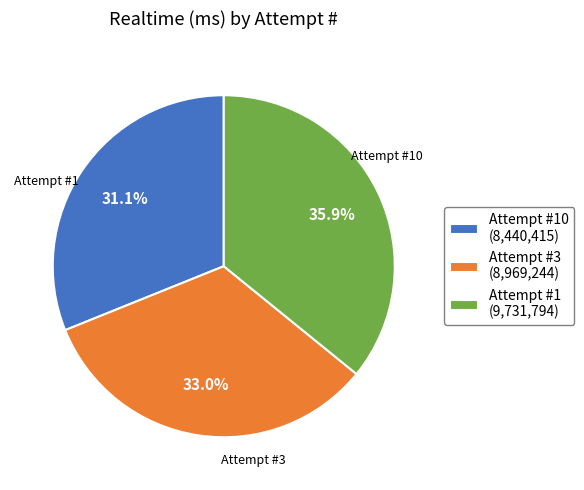

Does Attempt #1 (9,731,794) represent more than half of the total?

No